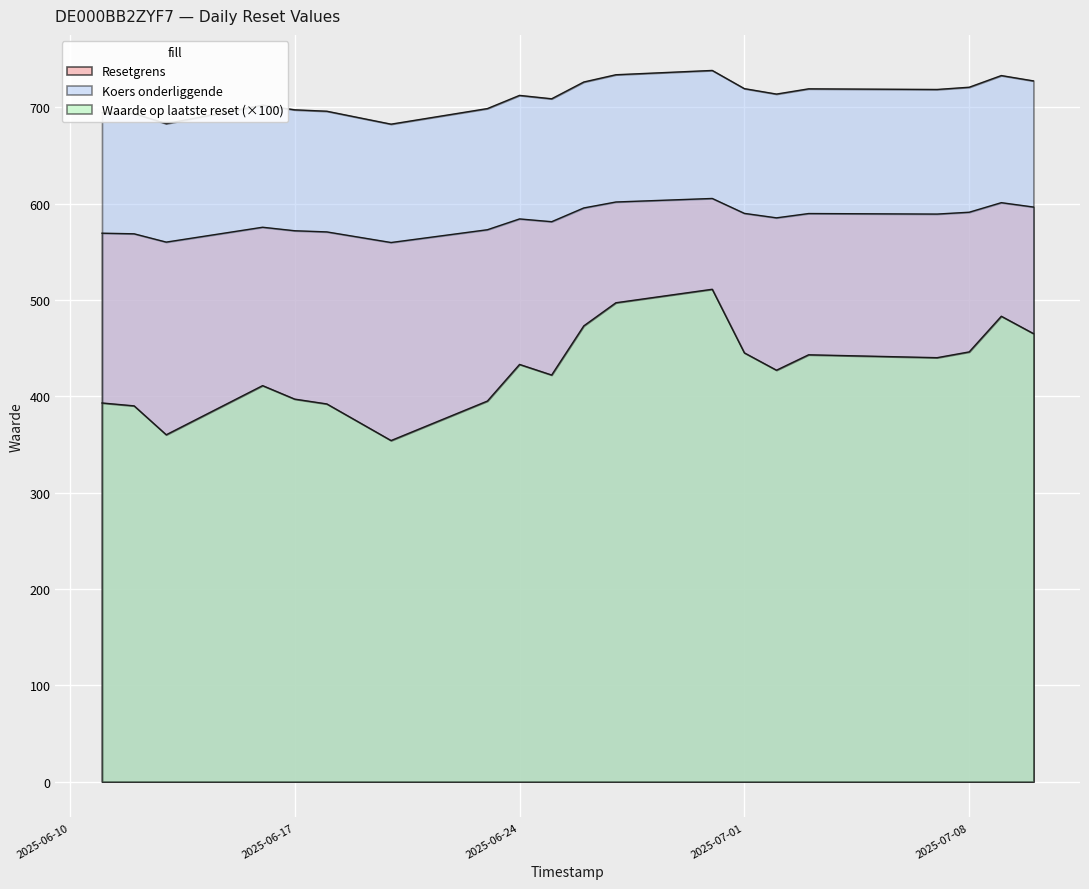

How many lines are shown in the chart?

3